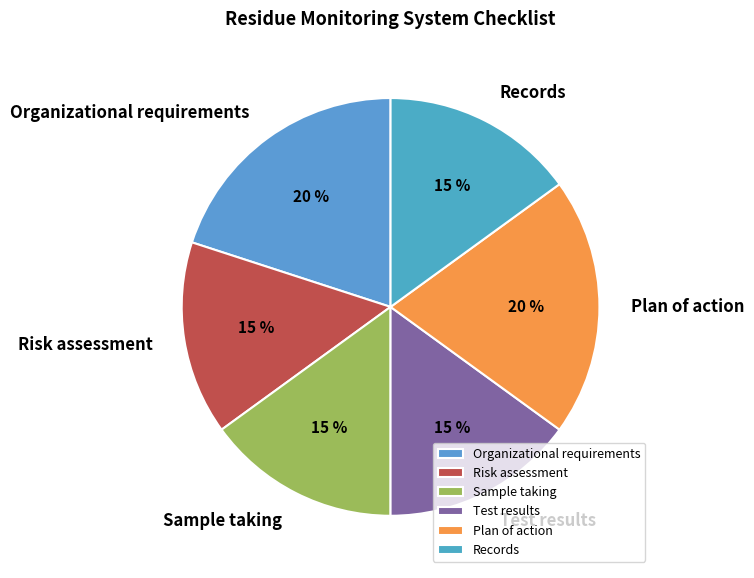

To the nearest percent, what is the average slice percentage?

17%